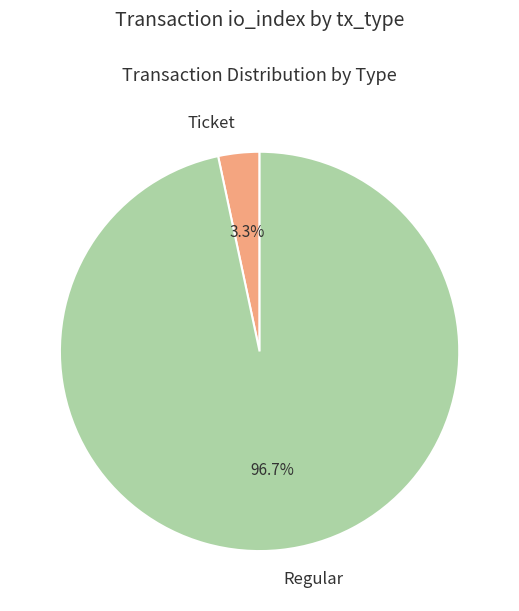

What percentage do Regular and Ticket together represent?

100.0%